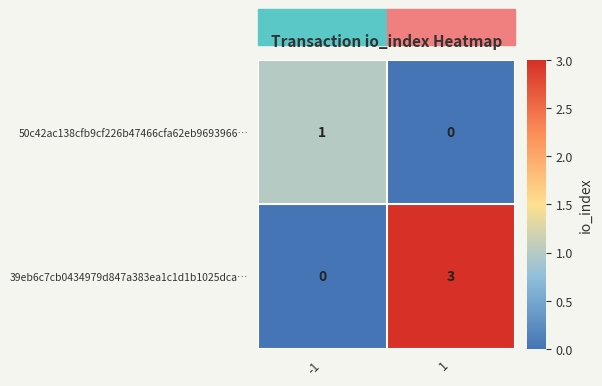

List the series in order of their overall mean, highest first.

39eb6c7cb0434979d847a383ea1c1d1b1025dca…, 50c42ac138cfb9cf226b47466cfa62eb9693966…